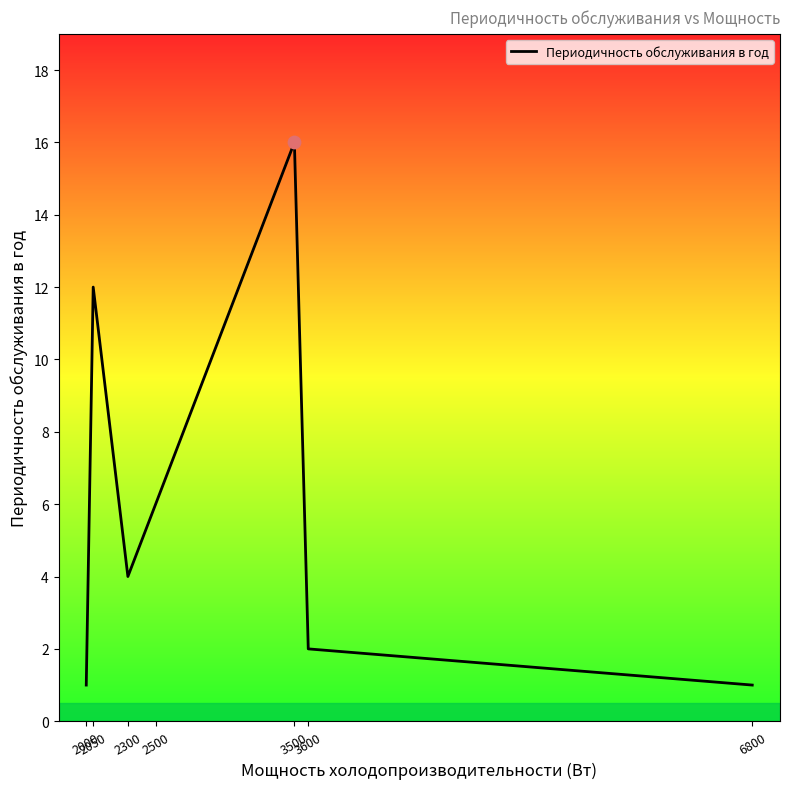

What is the ratio of the value at 3600 to the value at 2500?

0.3